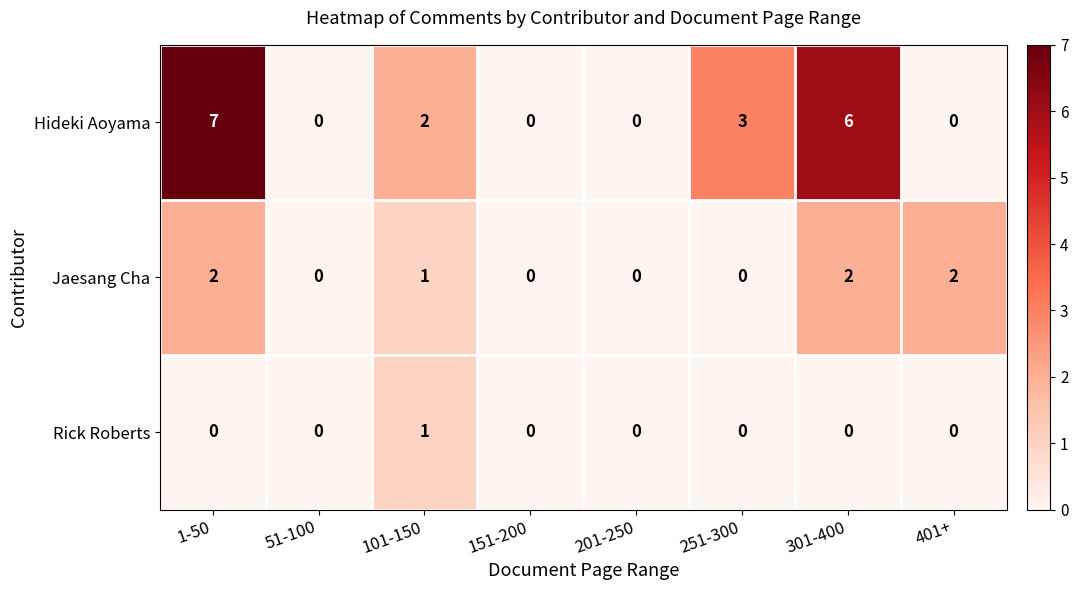

Between 1-50 and 251-300, which series saw the biggest shift?

Hideki Aoyama